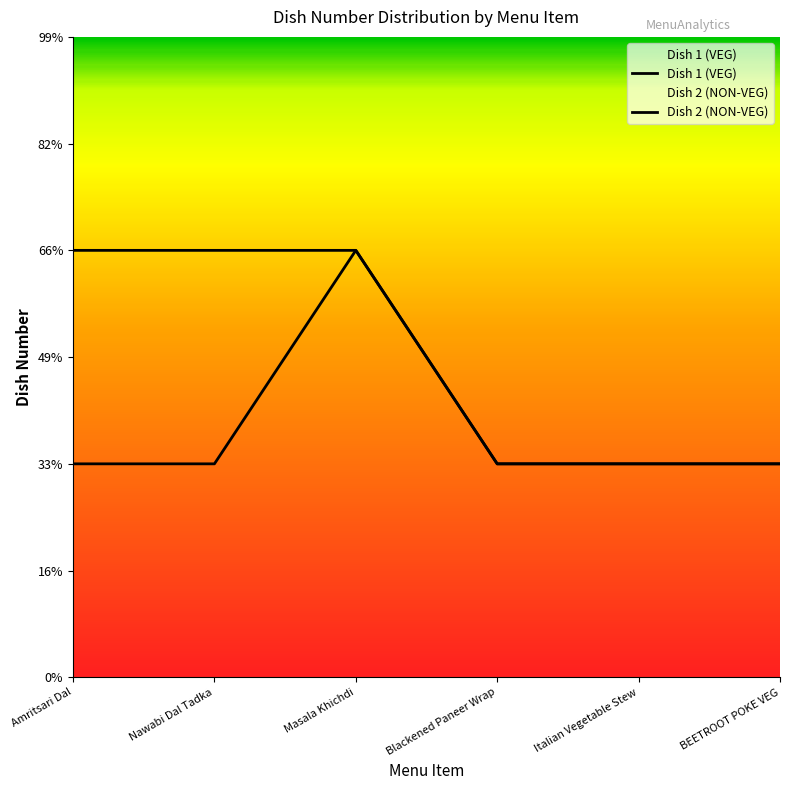

List the labels in order of Dish 1 (VEG) value, smallest first.

Amritsari Dal, Nawabi Dal Tadka, Blackened Paneer Wrap, Italian Vegetable Stew, BEETROOT POKE VEG, Masala Khichdi